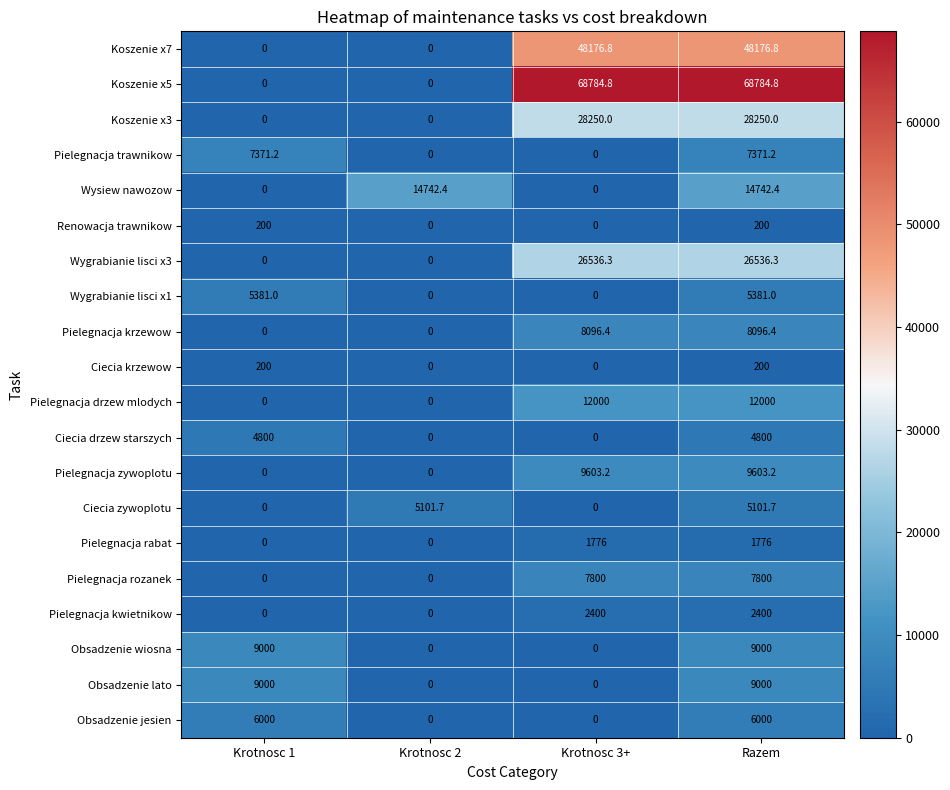

Which series changed the most between Krotnosc 1 and Krotnosc 2?

Wysiew nawozow